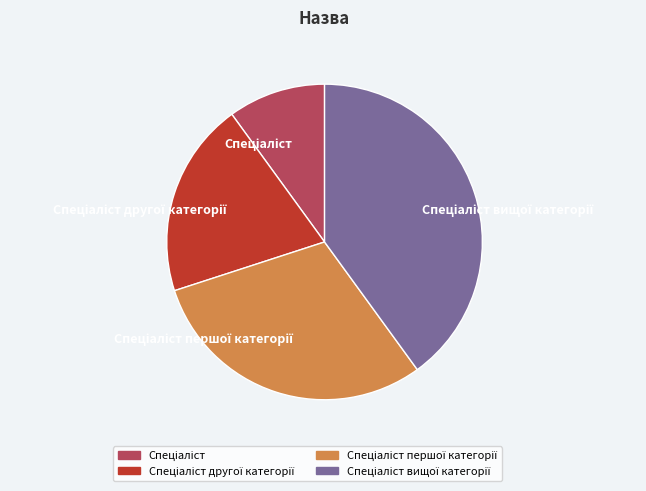

Is there a majority slice in this chart?

No